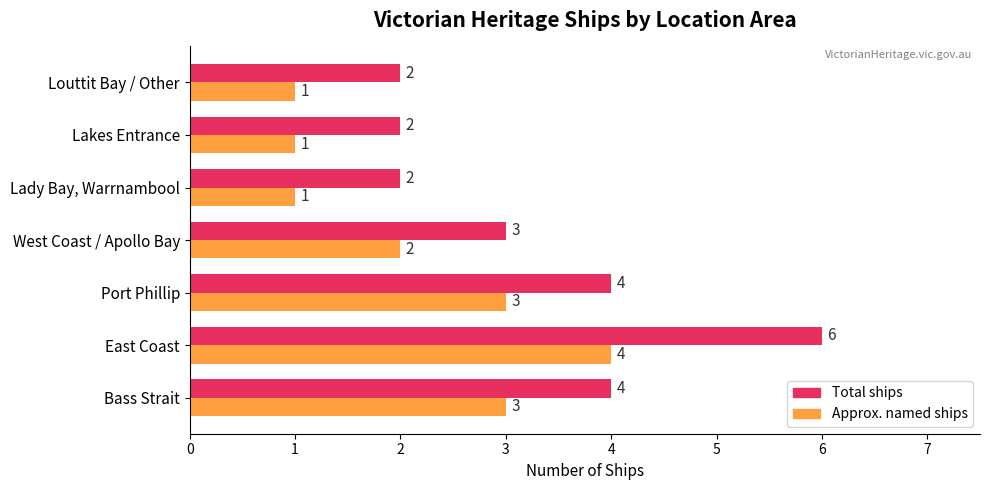

What is the difference between the maximum and minimum values in the Total ships series?

4